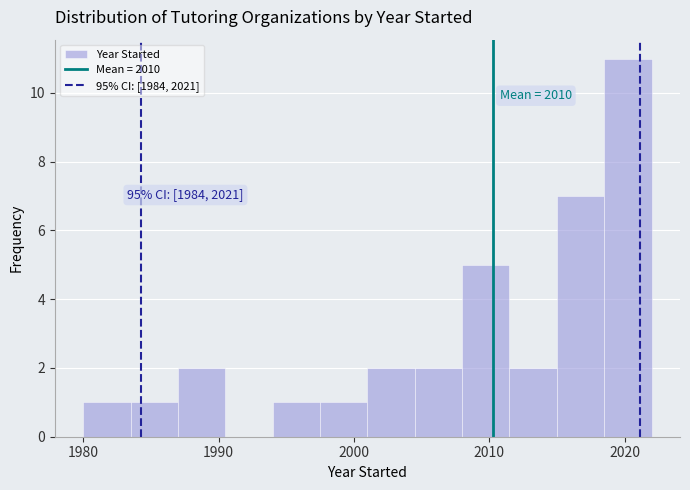

Read against the x-axis, roughly where is the centre of the tallest bar?

2020